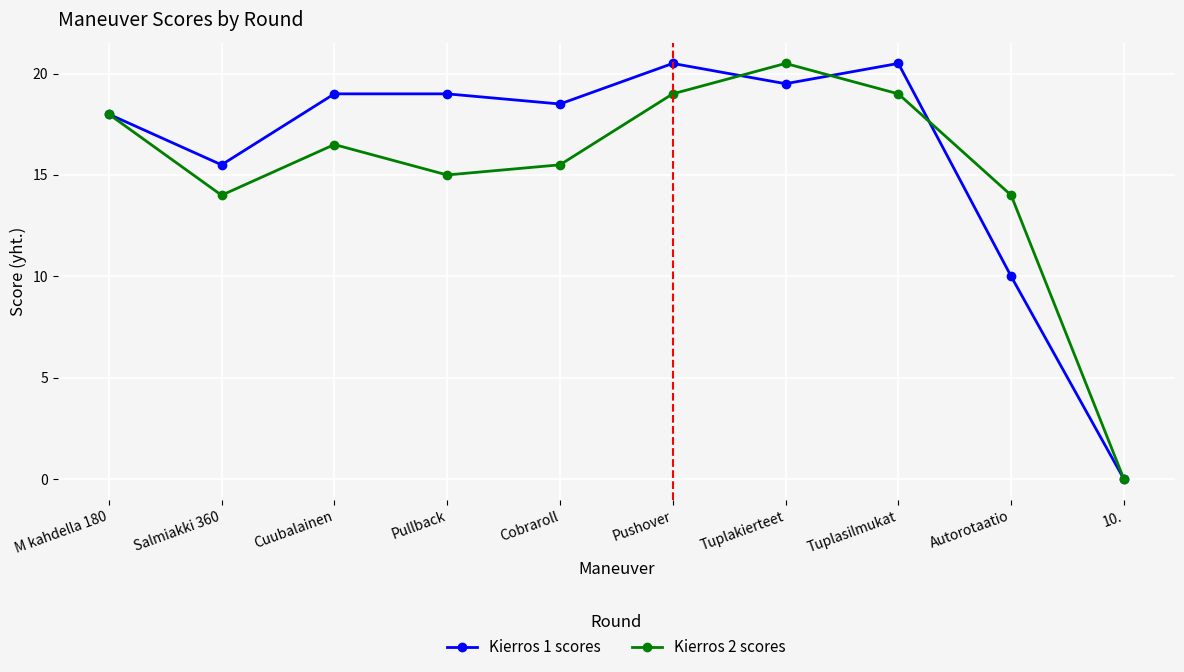

What is the value of the Kierros 1 scores point at the 9th from the left?

10.0